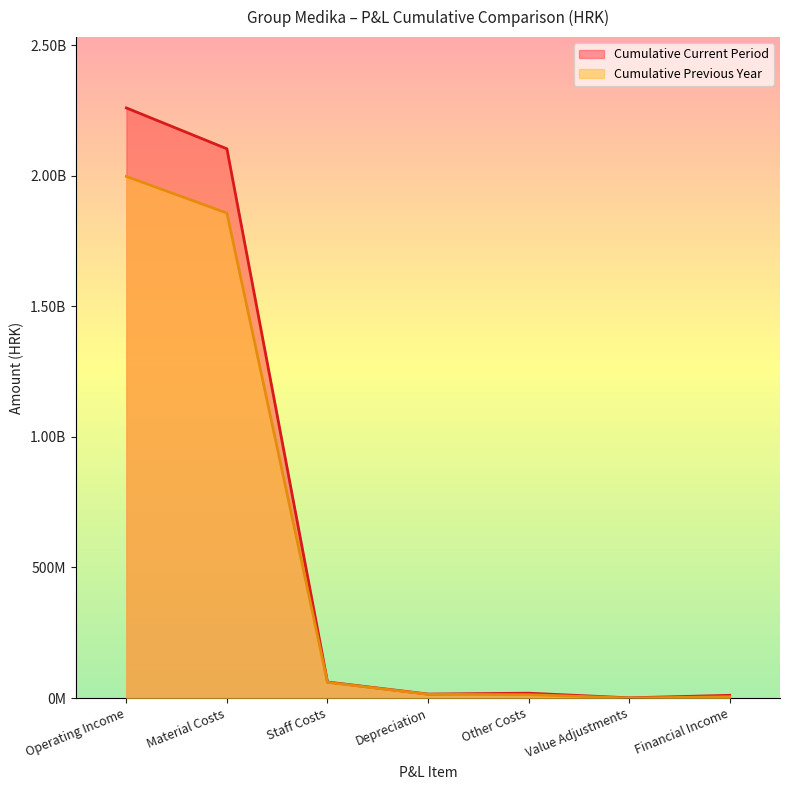

At which label does Cumulative Previous Year reach its peak?

Operating Income